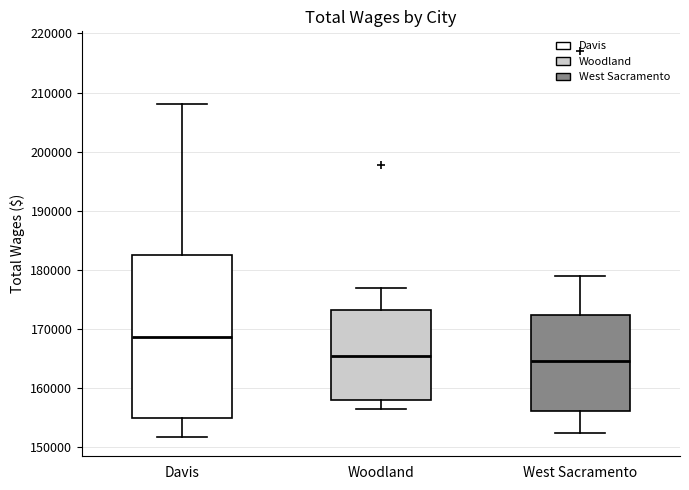

Reading left to right, transcribe this box plot: for each box, give where its median line is, the range the box spans, and where its two whiskers end, as read against the y-axis. The values are not printed on the chart, so give them approximately, as read against the axis.

Davis: median 169000, box 155000 to 183000, whiskers 152000 to 208000
Woodland: median 165000, box 158000 to 173000, whiskers 156000 to 177000
West Sacramento: median 165000, box 156000 to 172000, whiskers 152000 to 179000